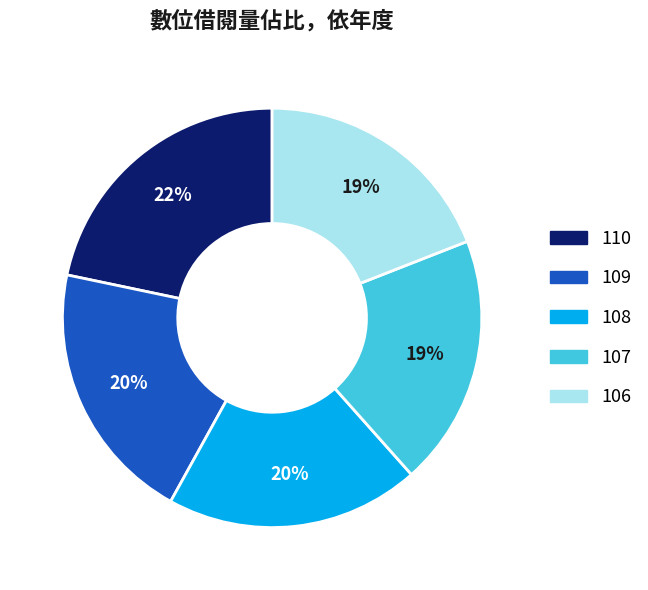

True or false: 110 accounts for 22% of the total.

True